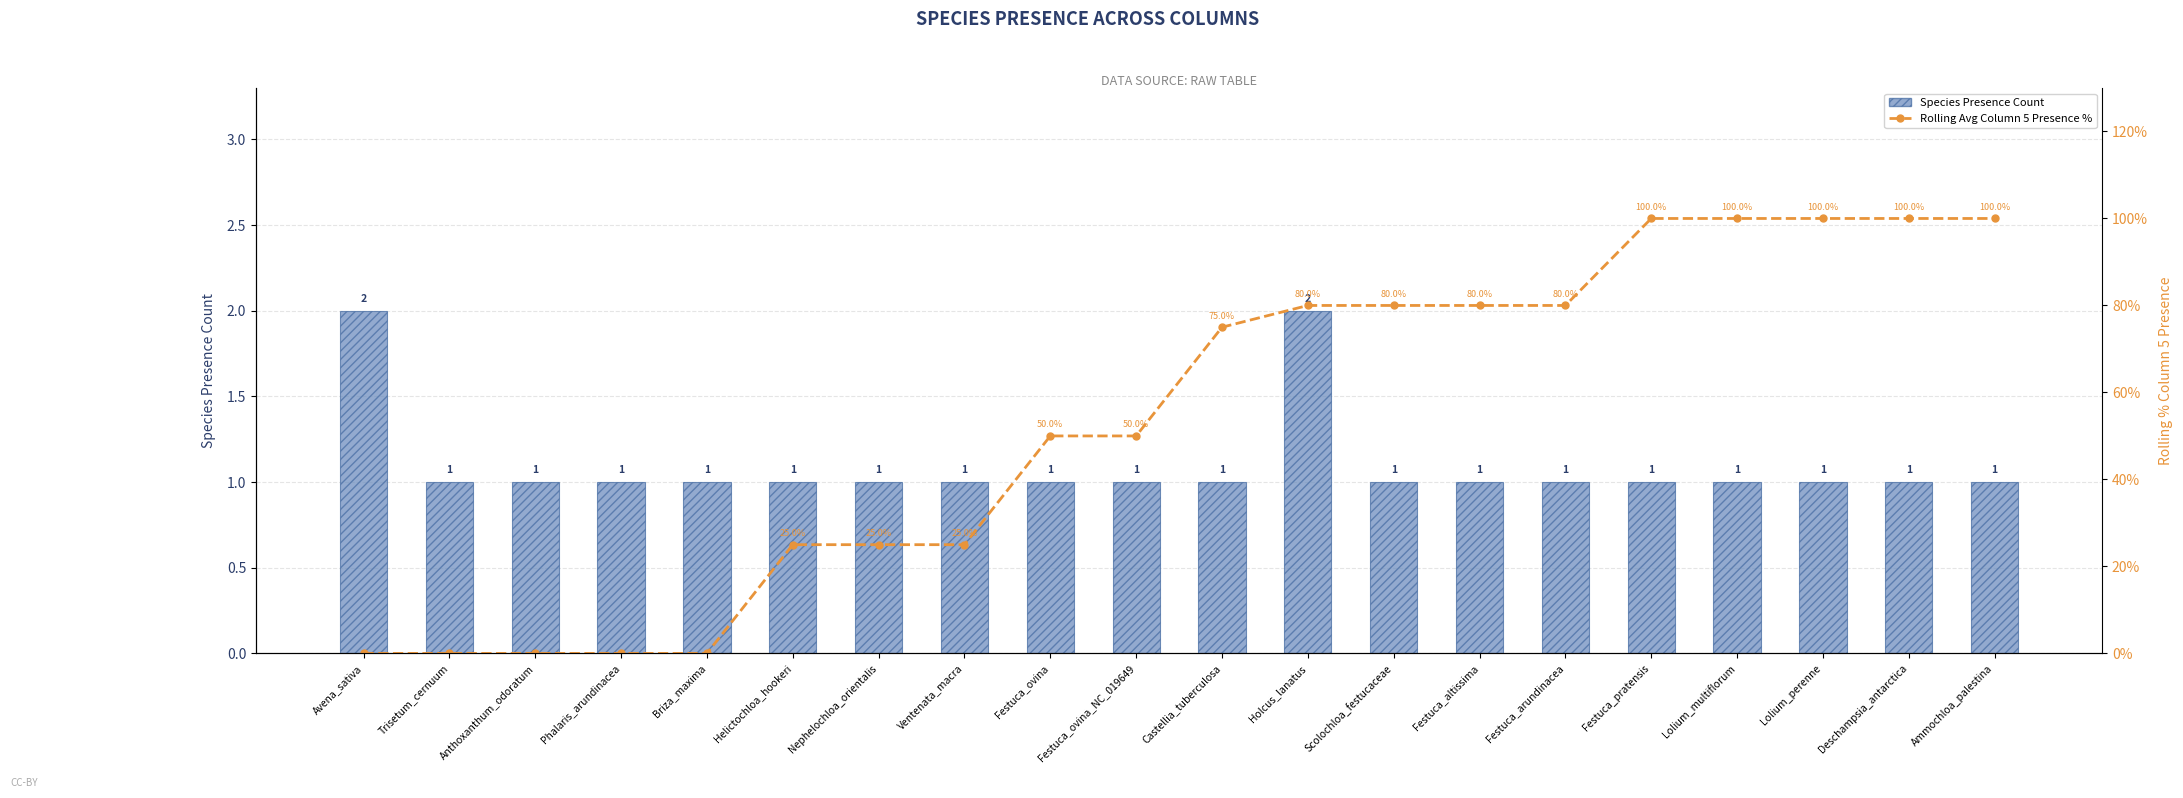

How many distinct data groups are displayed?

2